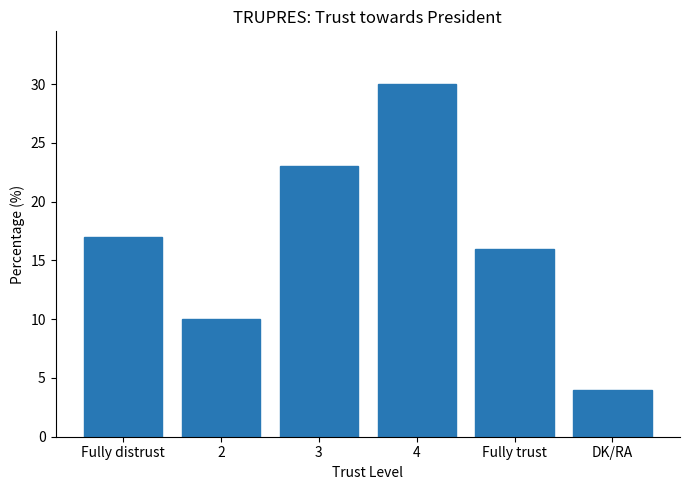

What is the sum of all values?

100